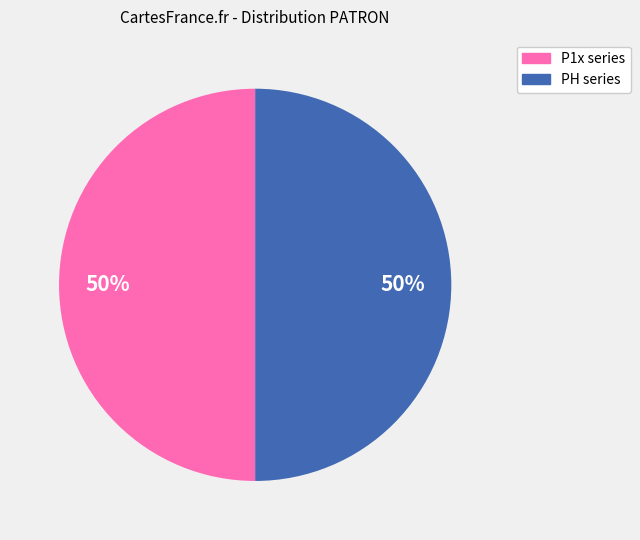

To the nearest percent, what is the average slice percentage?

50%